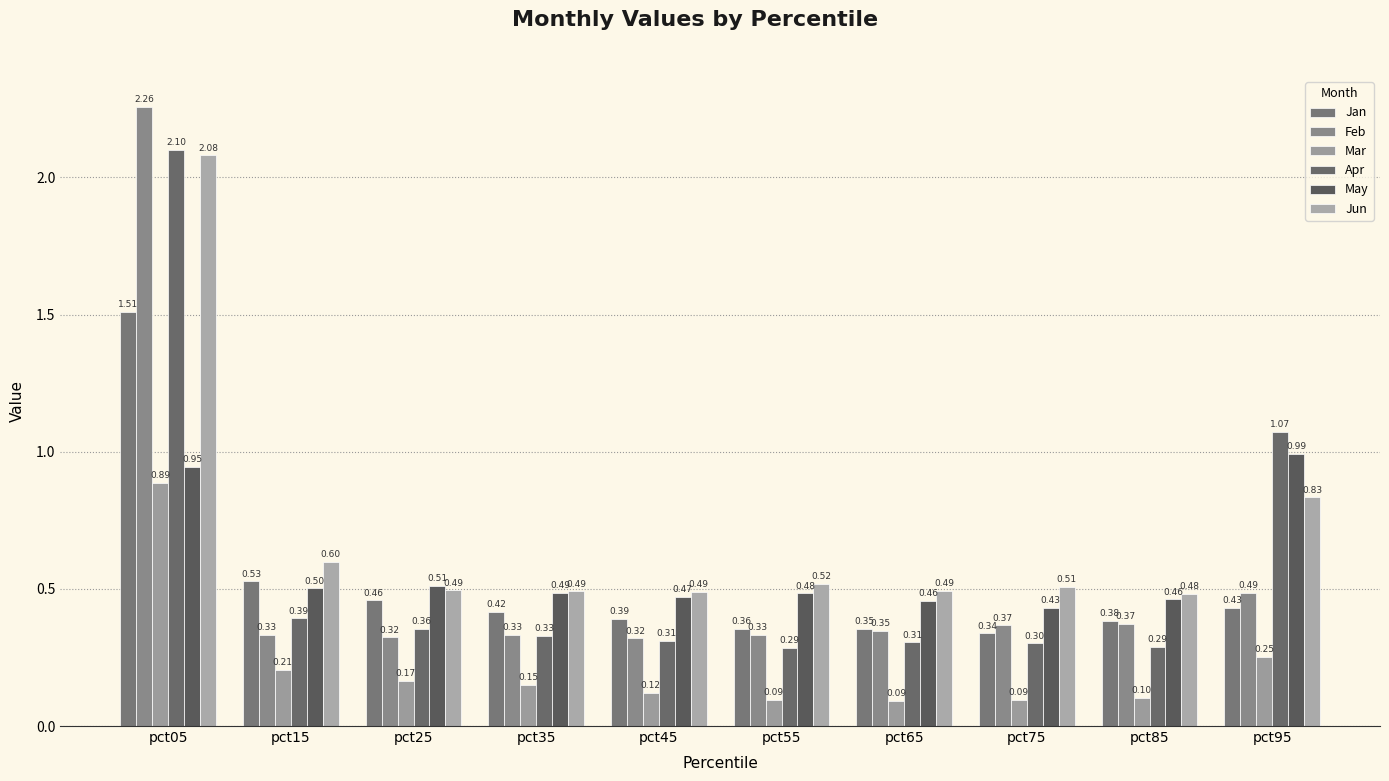

Which series has the largest range (max minus min)?

Feb